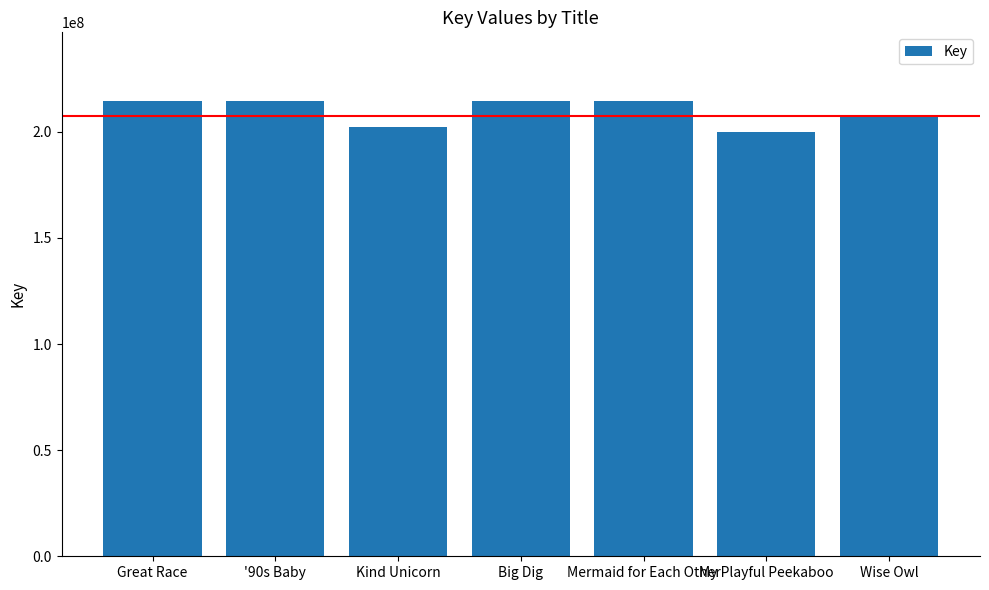

True or false: the data shows 272701933 at Wise Owl.

False